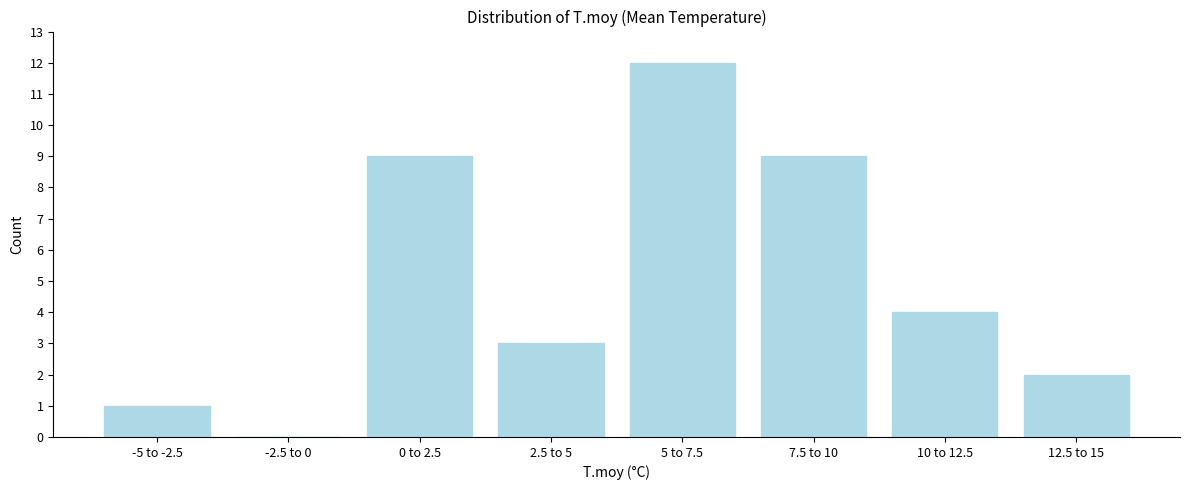

Reading left to right, transcribe all the data shown in this chart.

-5 to -2.5=1	-2.5 to 0=0	0 to 2.5=9	2.5 to 5=3	5 to 7.5=12	7.5 to 10=9	10 to 12.5=4	12.5 to 15=2